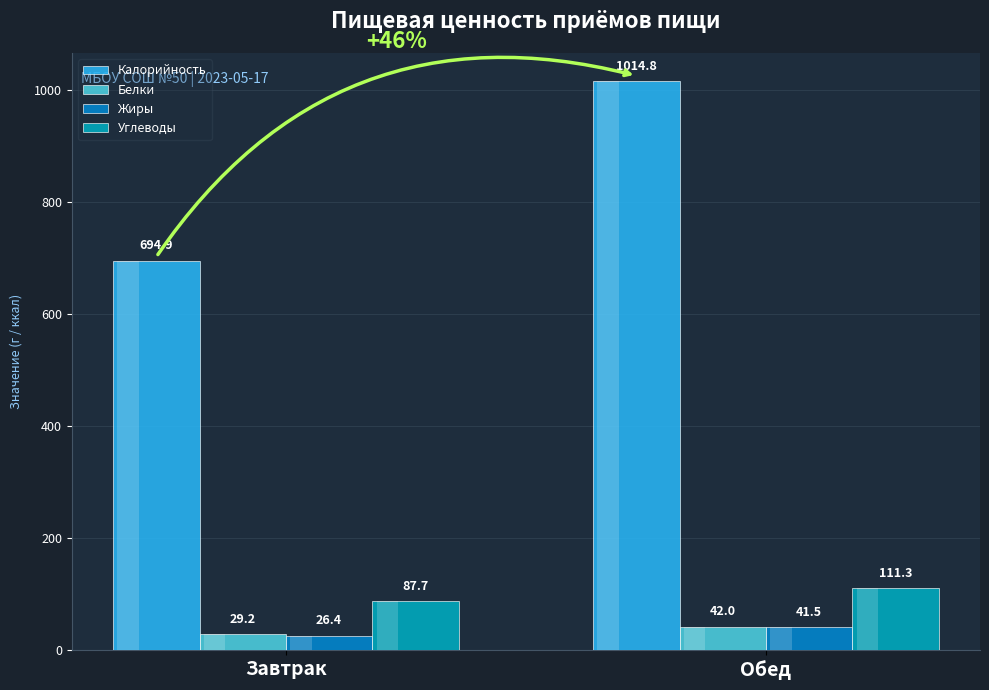

True or false: Белки has a value of 42.0 at Обед.

True